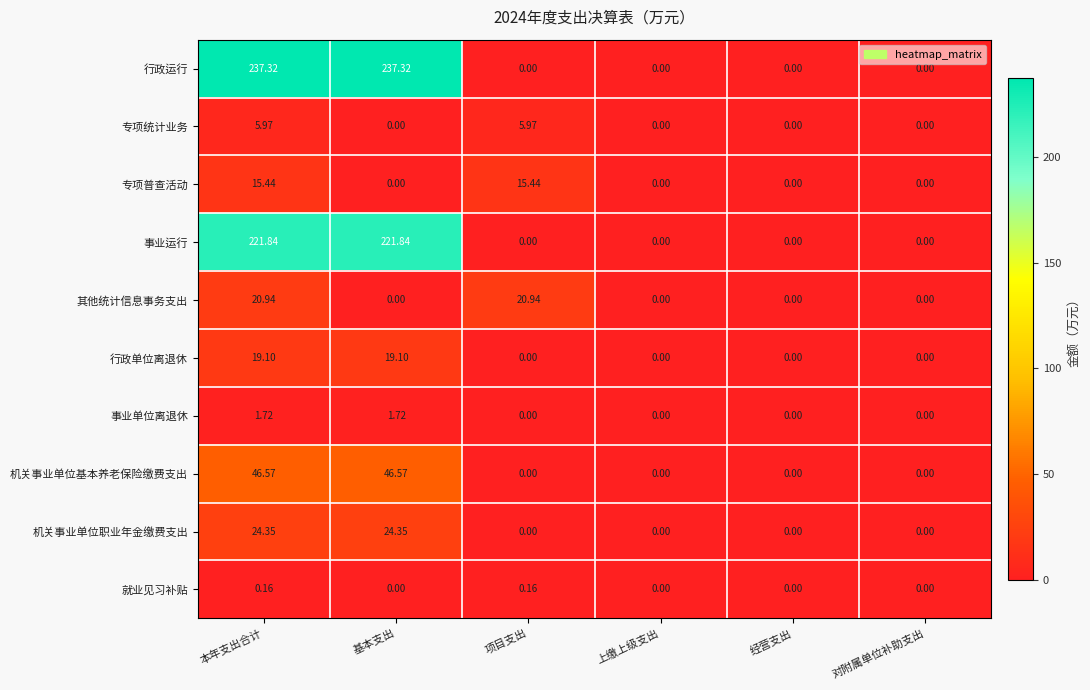

Which series has the largest range (max minus min)?

行政运行